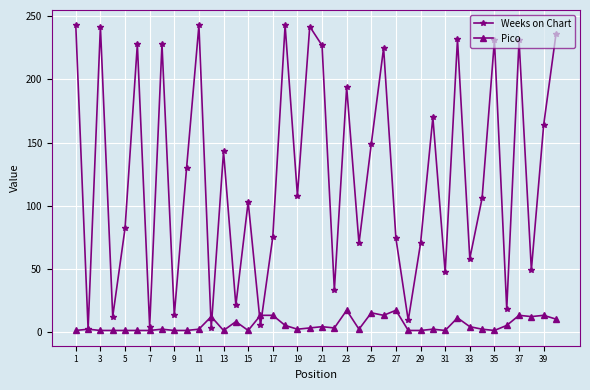

Which series has the largest range (max minus min)?

Weeks on Chart